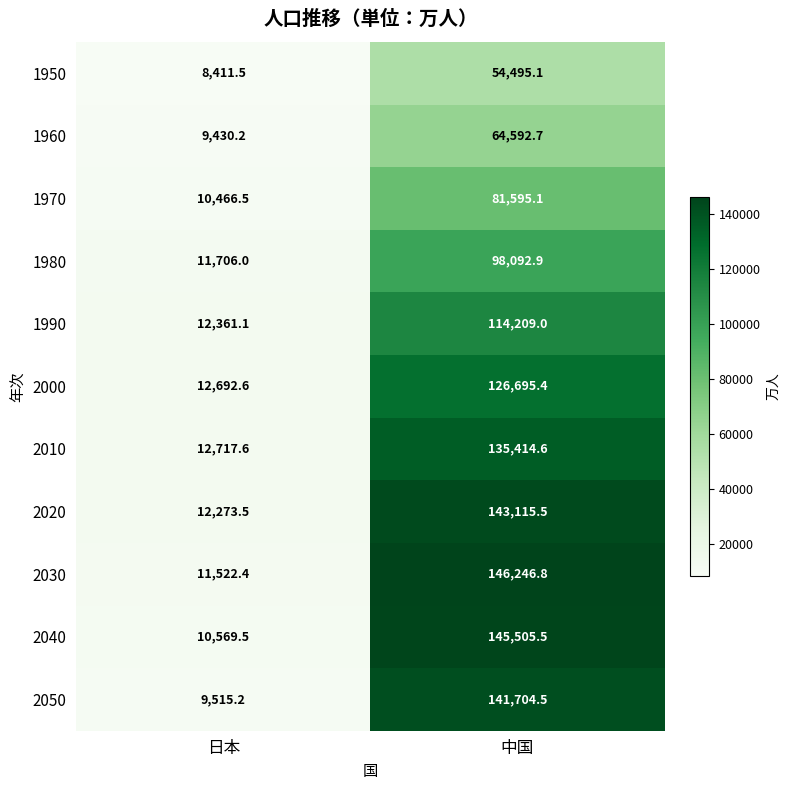

Which series has the widest spread of values?

2040